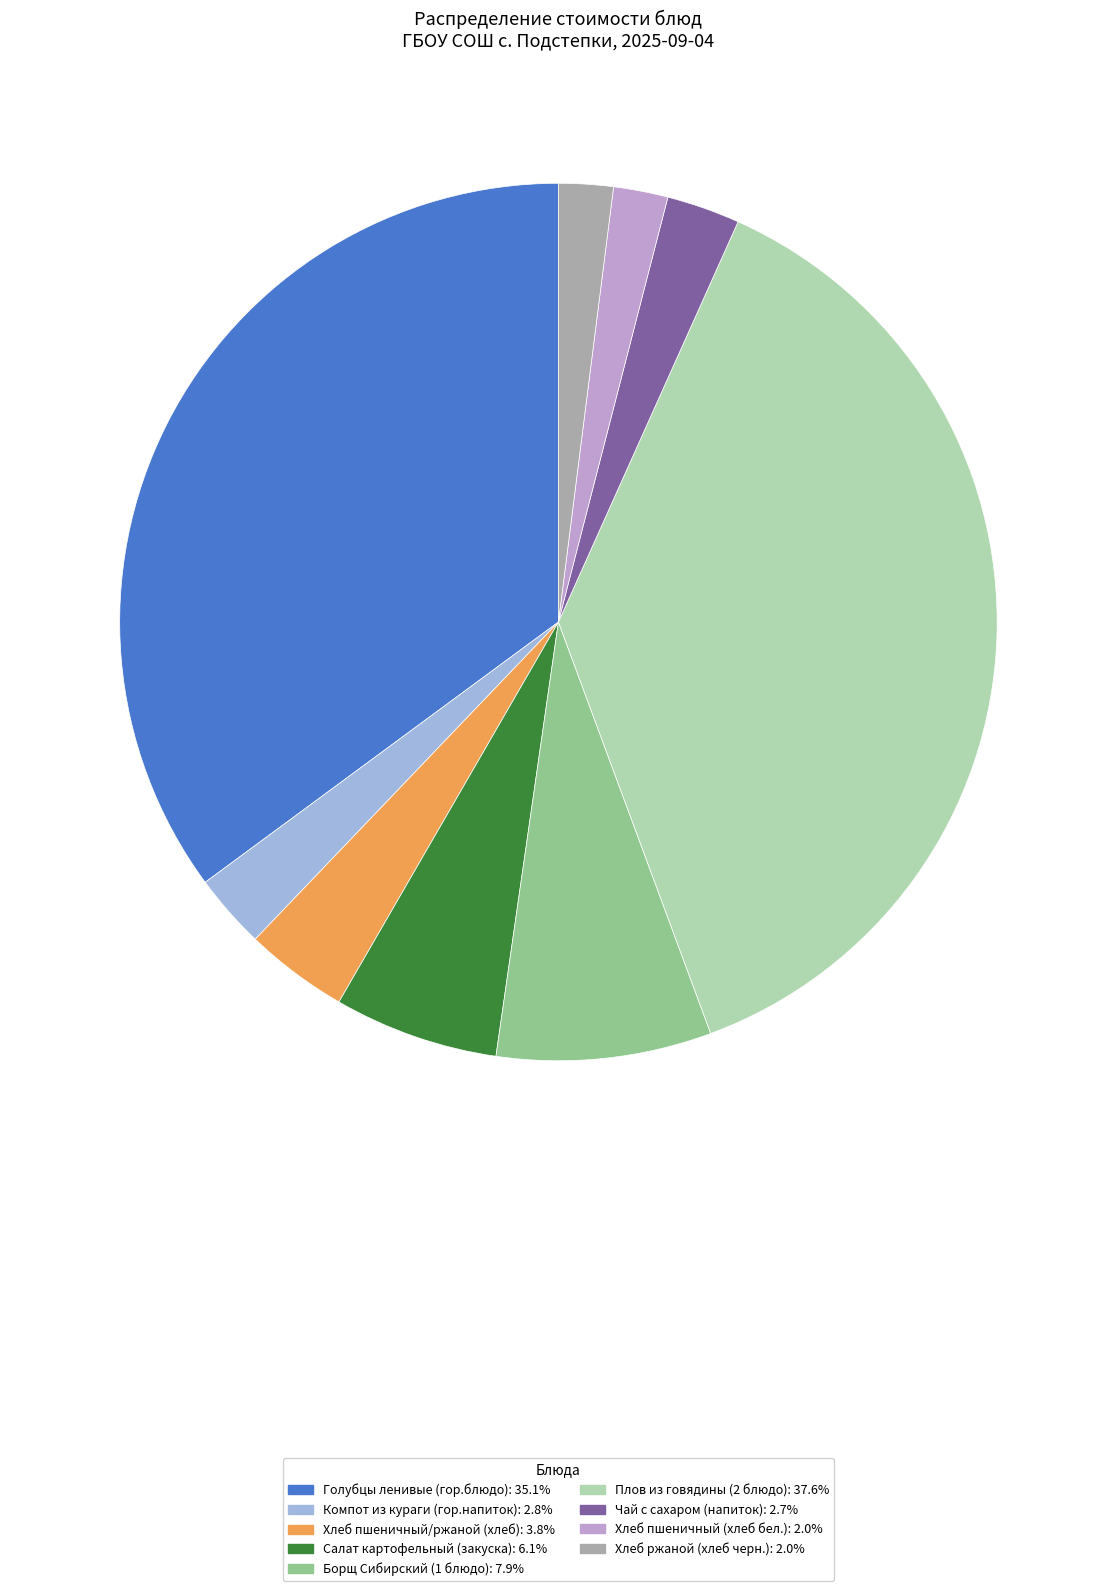

Count the number of slices in the pie.

9